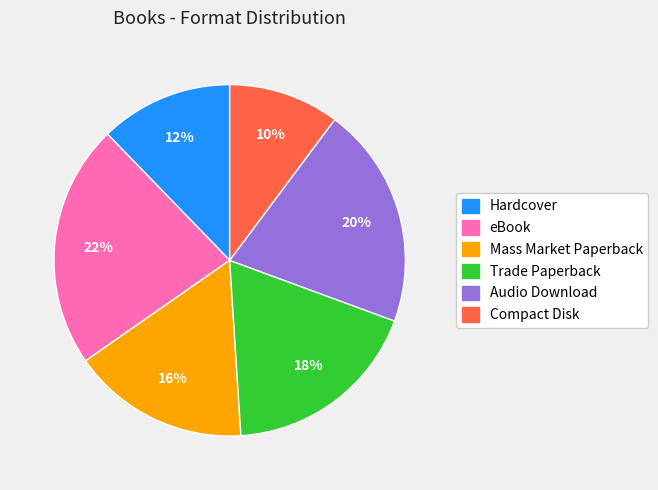

How many segments does this pie chart have?

6